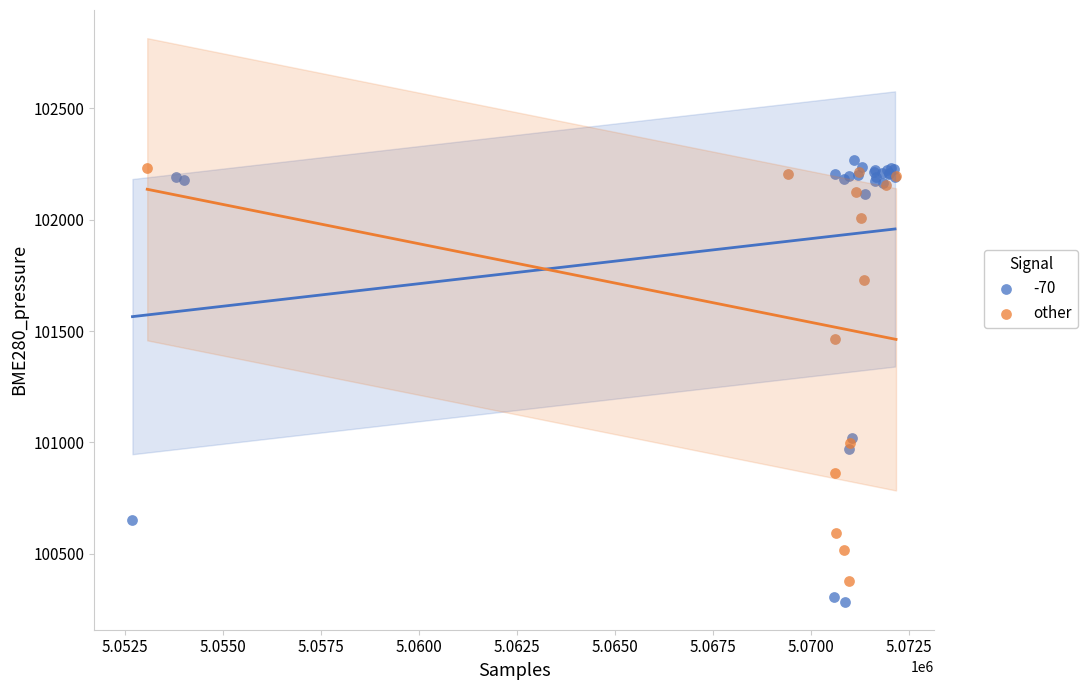

What are all the series names shown in the legend?

-70, other